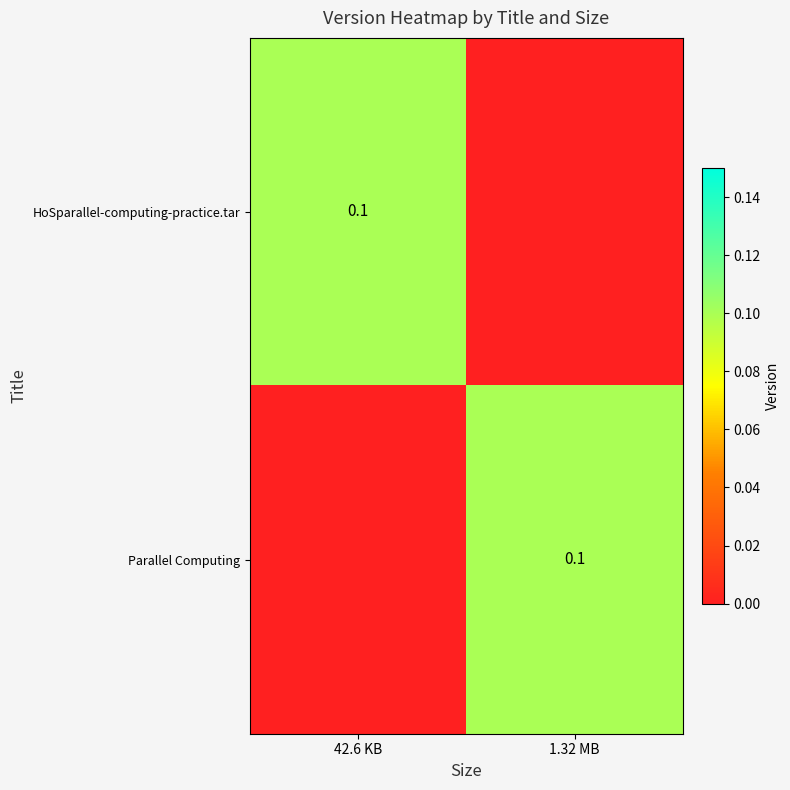

The value of Parallel Computing at 1.32 MB is 0.1. True or false?

True